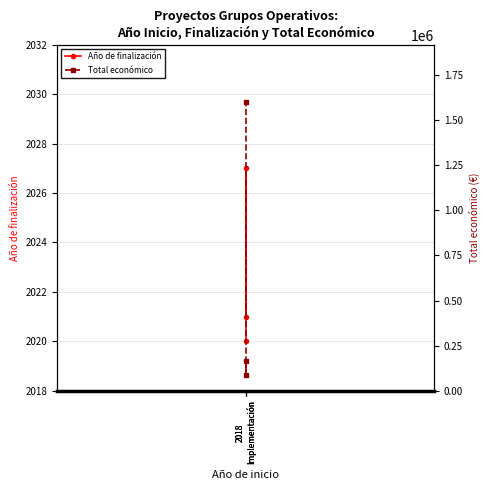

The value of Total económico at 2018
Implementación is 1597786. True or false?

True